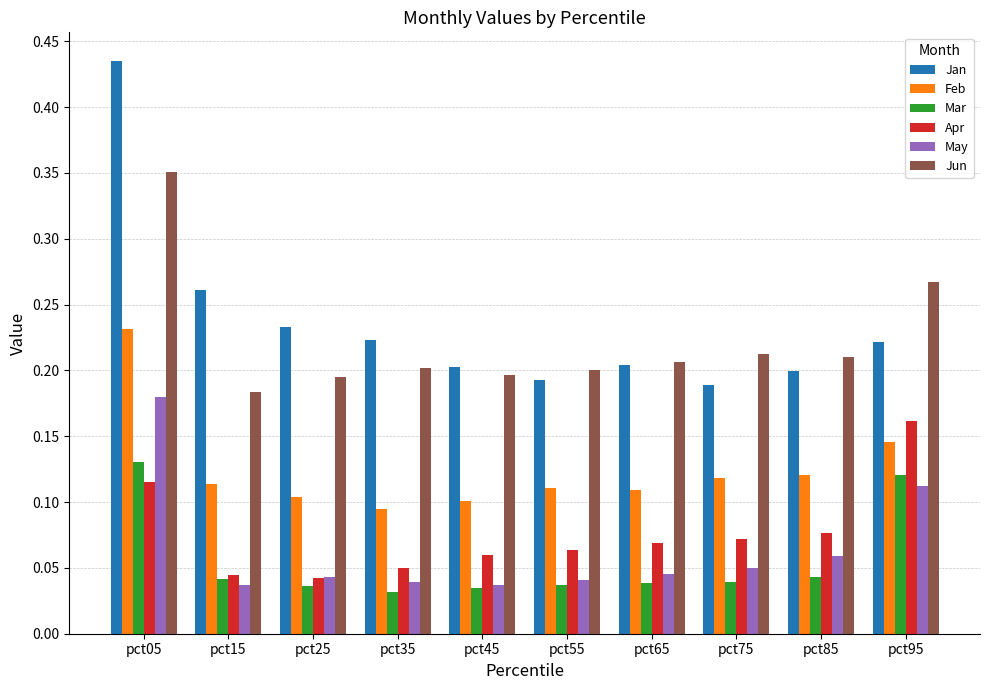

How many groups of bars are there?

10